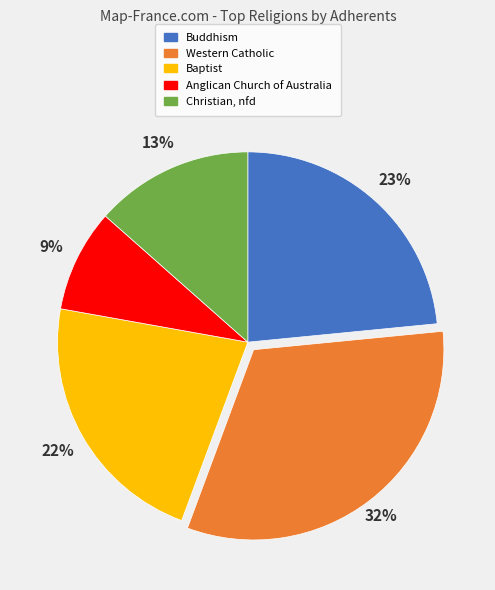

Combined, do Baptist and Anglican Church of Australia account for over 50%?

No